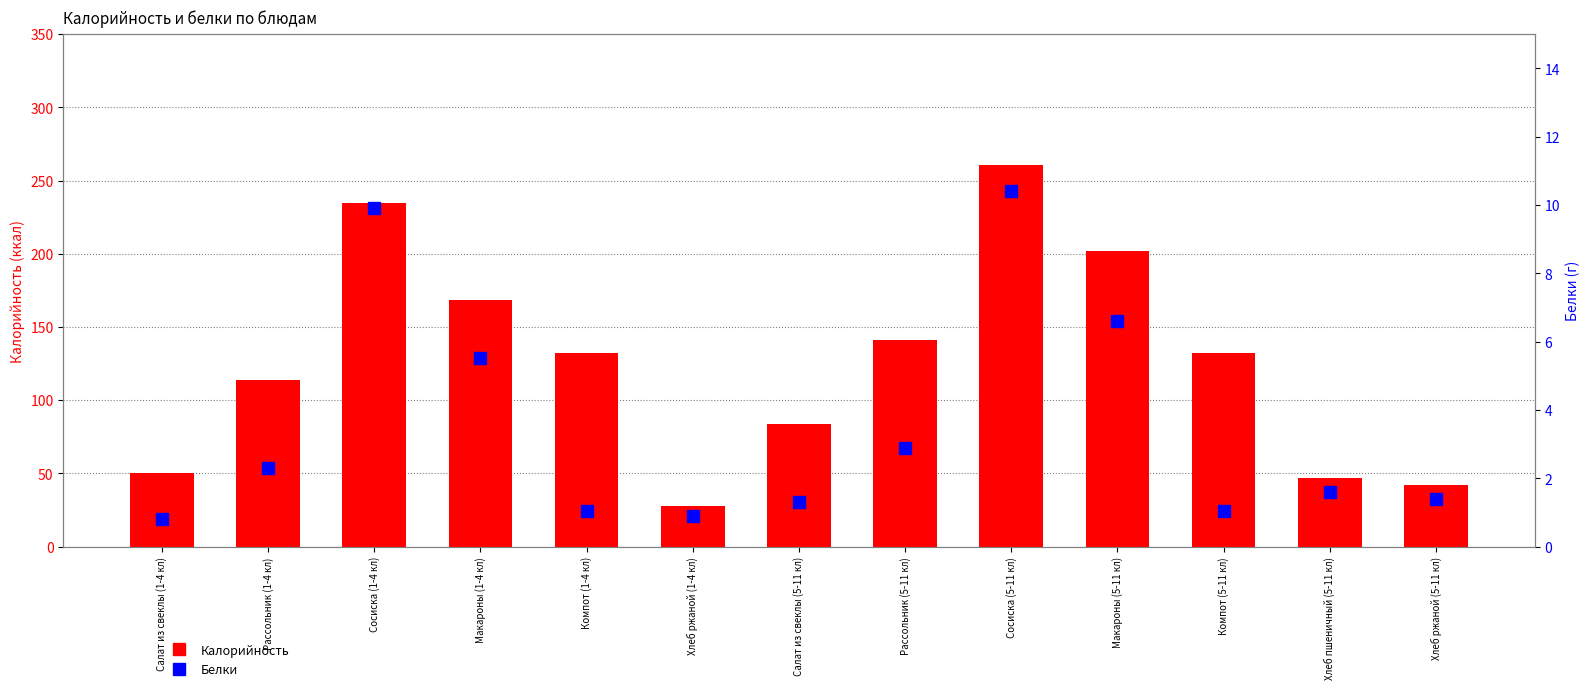

Is it true that Калорийность equals 113.8 at Рассольник (1-4 кл)?

True